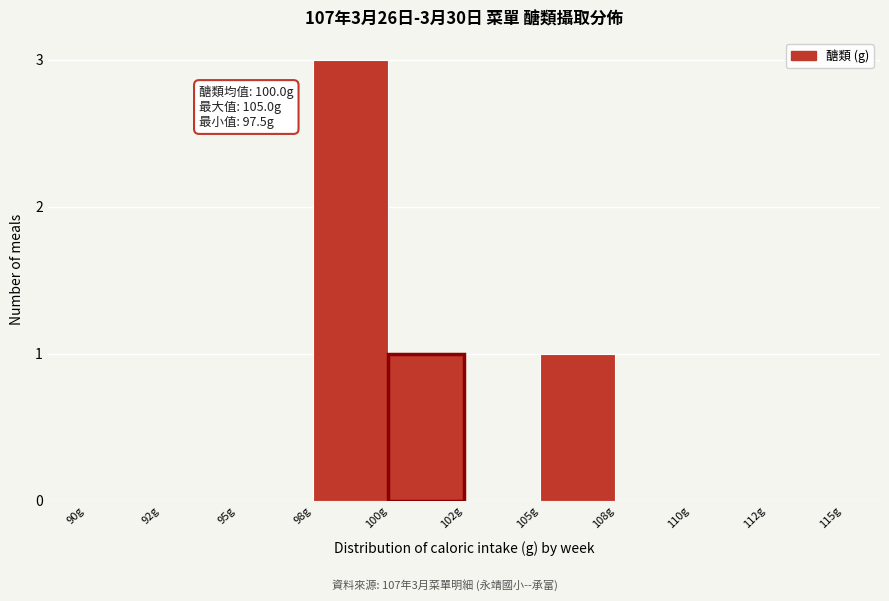

Reading right to left, list all the values displayed in this chart.

112g=0	110g=0	108g=0	105g=1	102g=0	100g=1	98g=3	95g=0	92g=0	90g=0